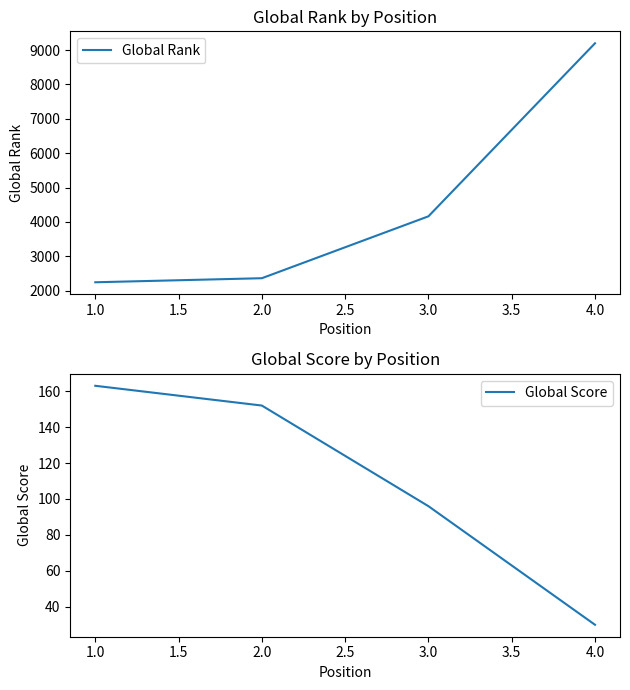

Does the chart display data point markers on the line(s)?

No